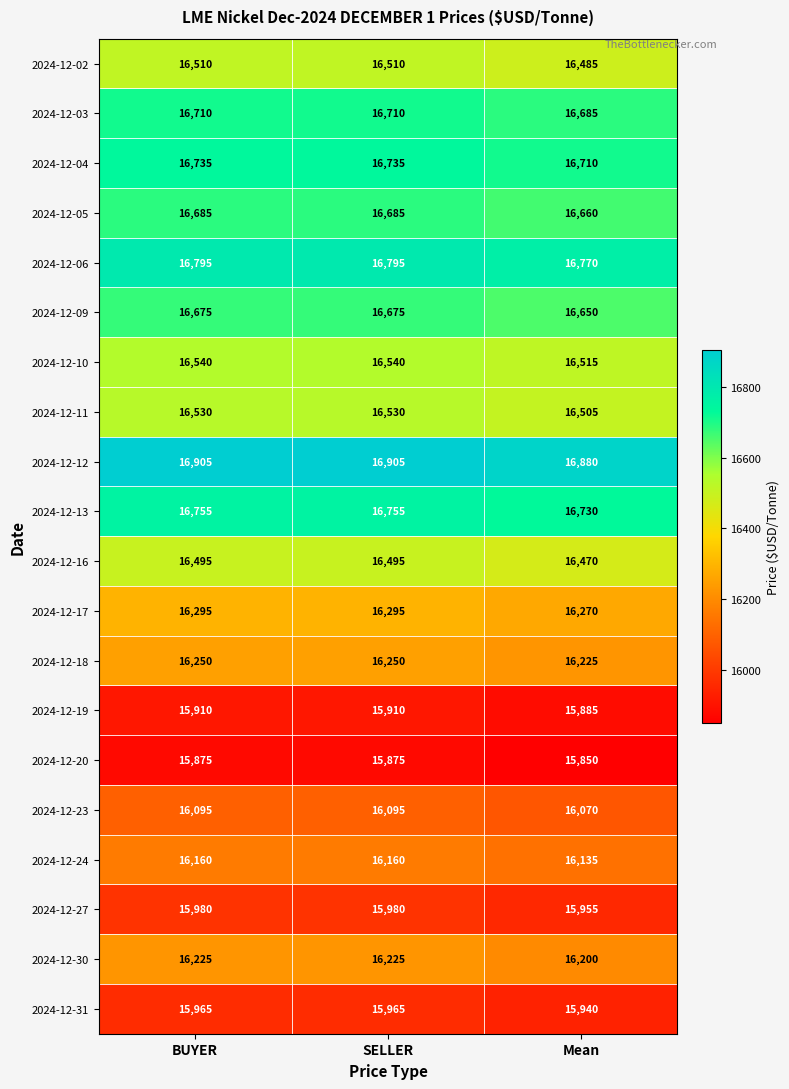

How many data points does each series have?

3